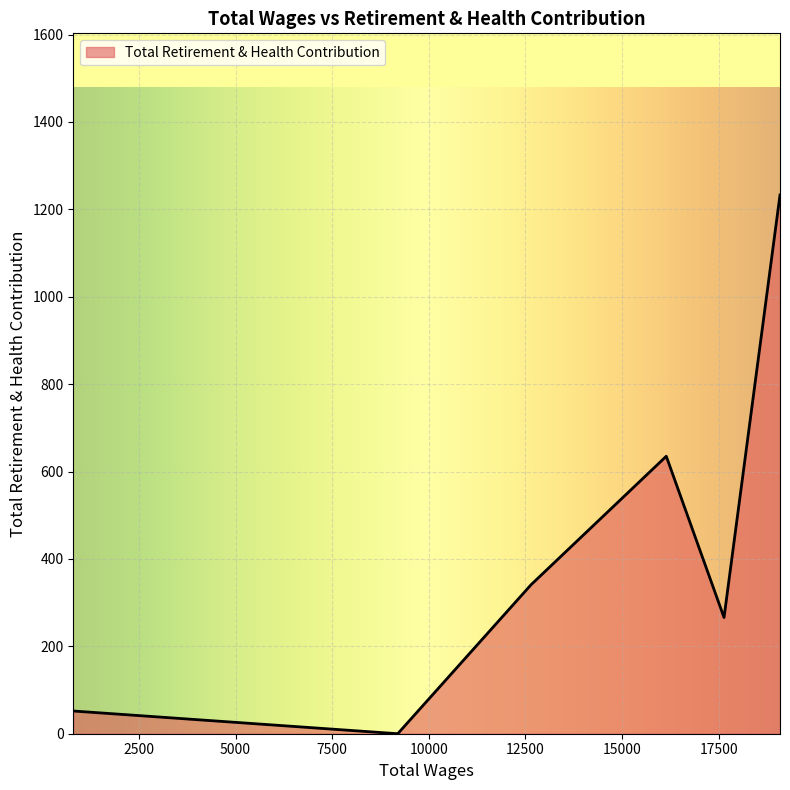

How many lines are shown in the chart?

1